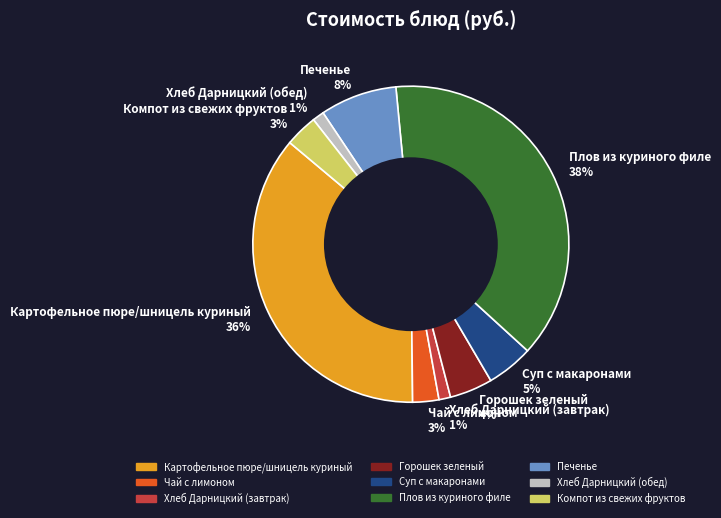

How many slices are in this pie chart?

9